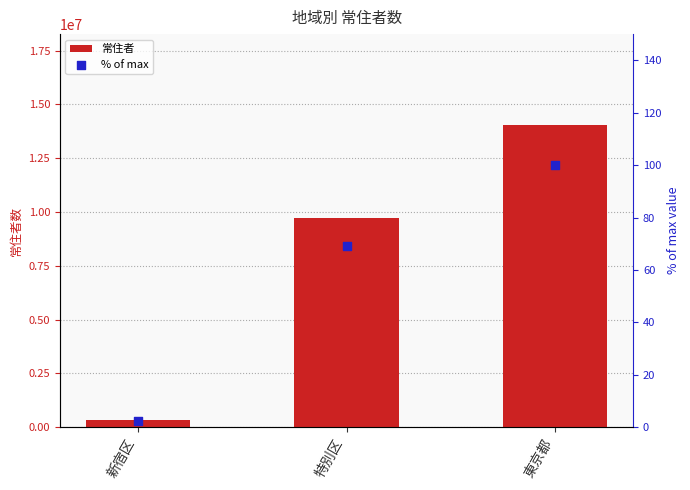

What is the total value across all series at 特別区?

9733345.3